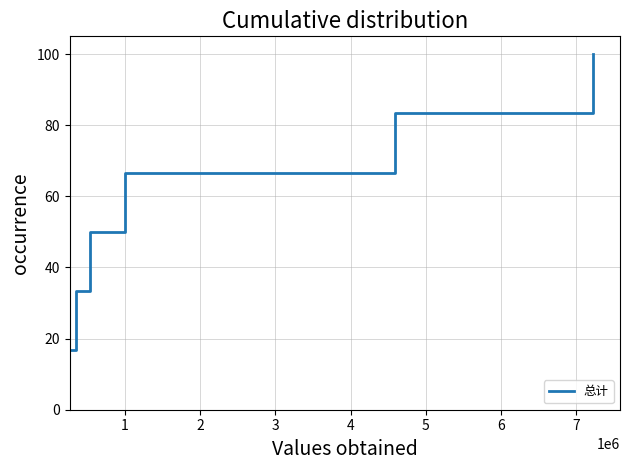

What is the average value?

58.3